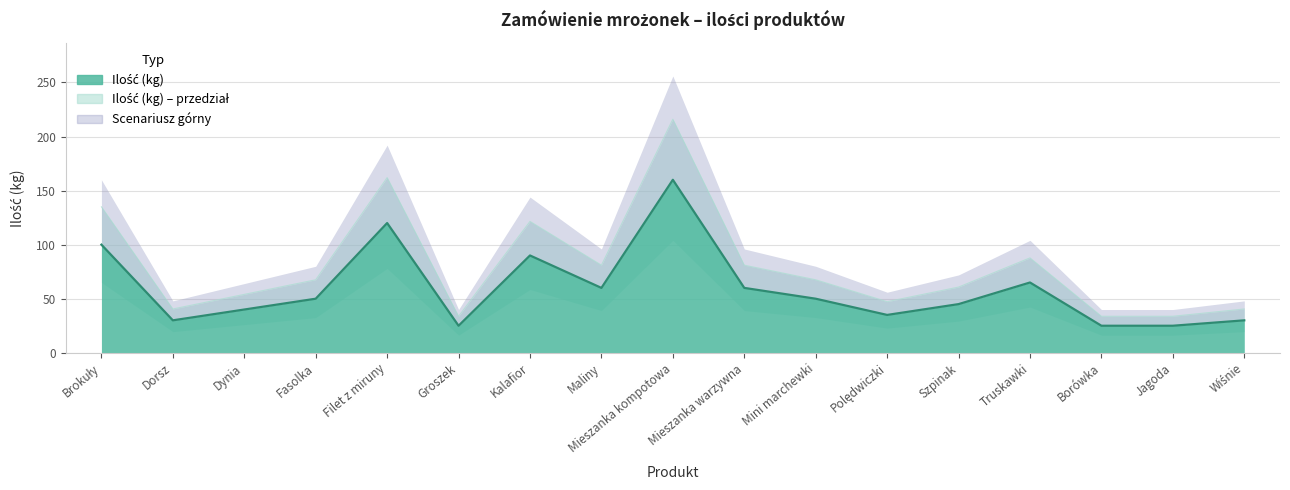

Rank the categories by value from lowest to highest.

Groszek, Borówka, Jagoda, Dorsz, Wiśnie, Polędwiczki, Dynia, Szpinak, Fasolka, Mini marchewki, Maliny, Mieszanka warzywna, Truskawki, Kalafior, Brokuły, Filet z miruny, Mieszanka kompotowa